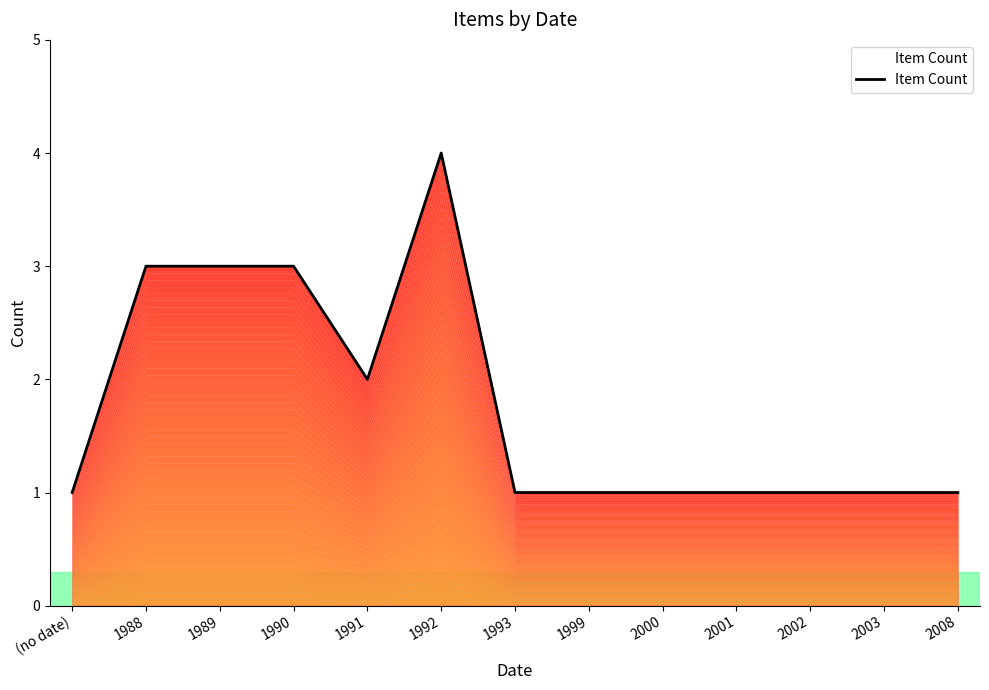

At which label is the value closest to 2?

1991